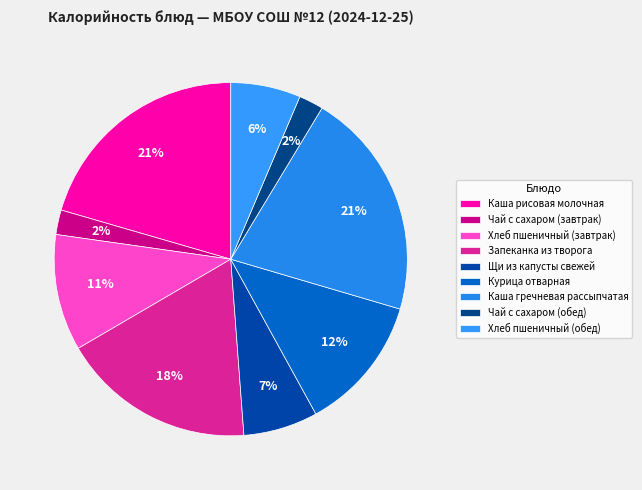

Rank the categories by value from lowest to highest.

Чай с сахаром (завтрак), Чай с сахаром (обед), Хлеб пшеничный (обед), Щи из капусты свежей, Хлеб пшеничный (завтрак), Курица отварная, Запеканка из творога, Каша рисовая молочная, Каша гречневая рассыпчатая